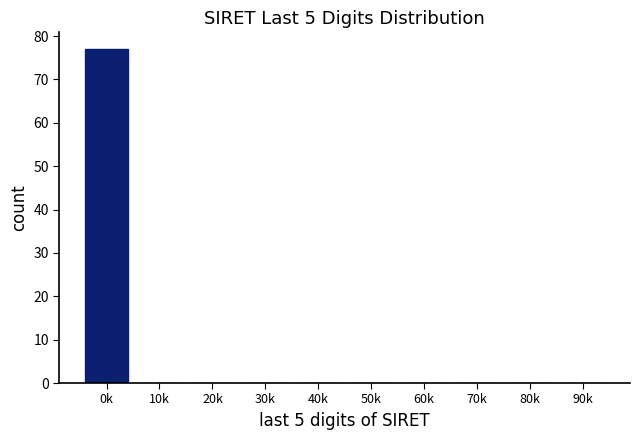

Reading left to right, what are all the values shown in this chart?

0k=77	10k=0	20k=0	30k=0	40k=0	50k=0	60k=0	70k=0	80k=0	90k=0